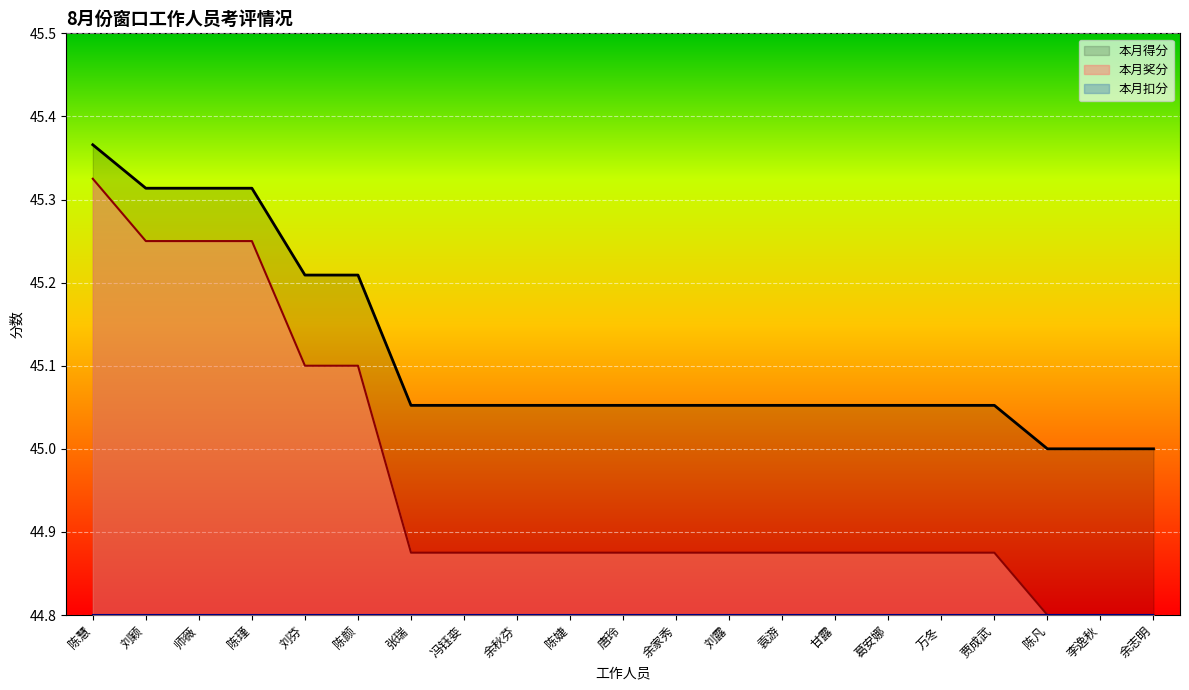

The 本月奖分 series shows 44.9 at 陈婕. True or false?

True